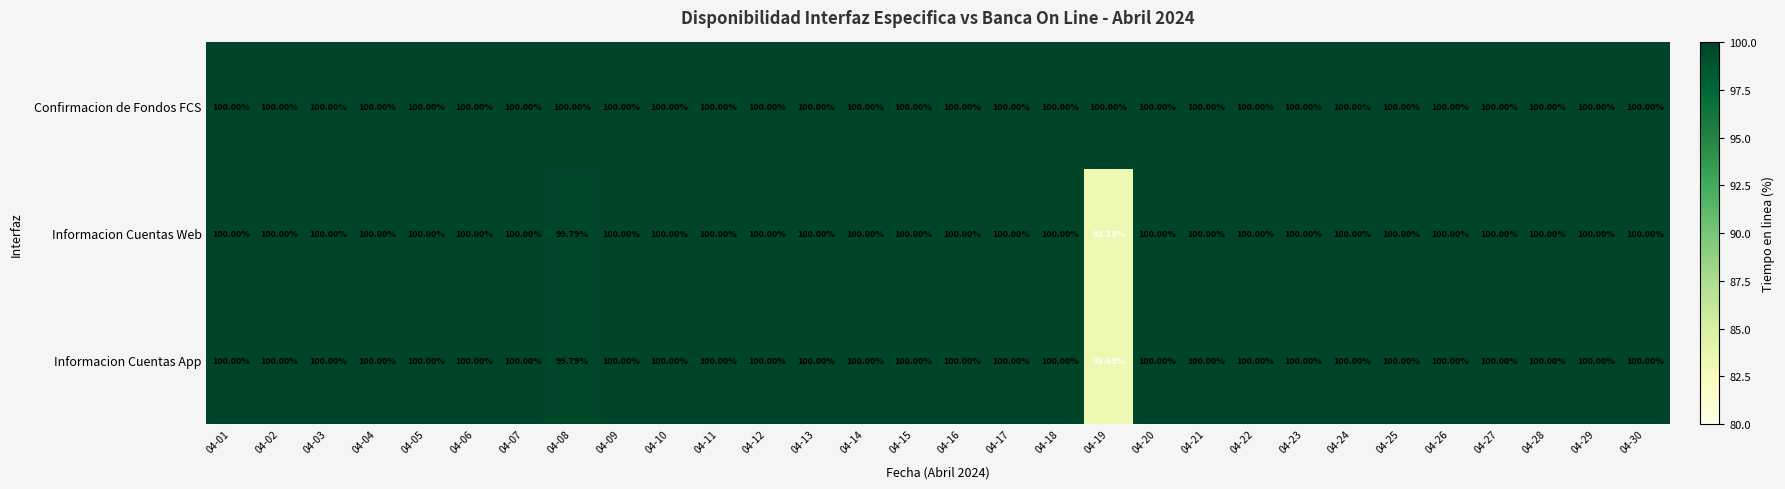

At how many categories does at least one series exceed 97?

30